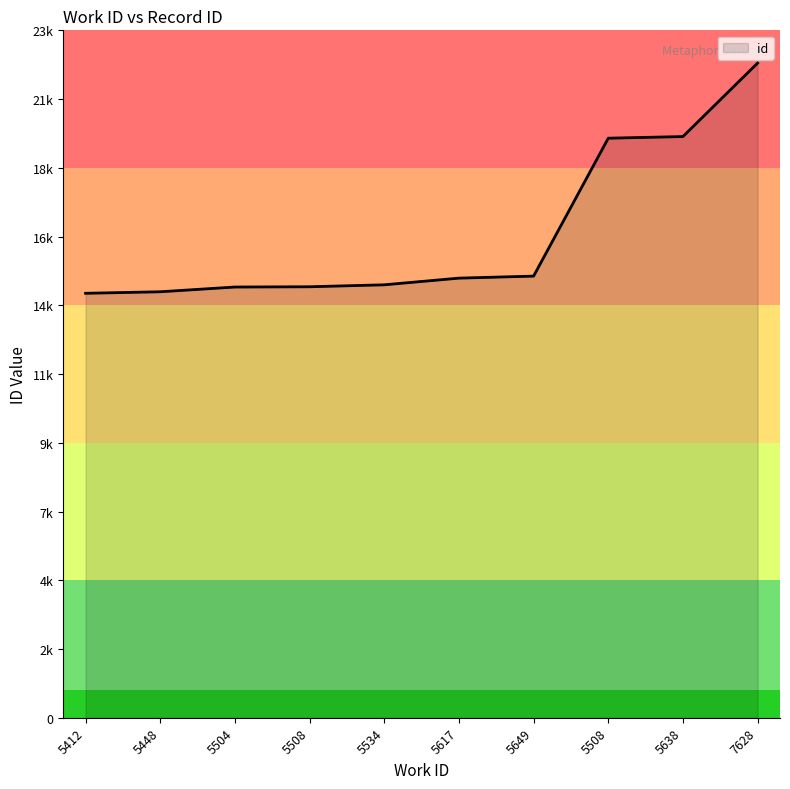

Does the chart have visible grid lines?

No